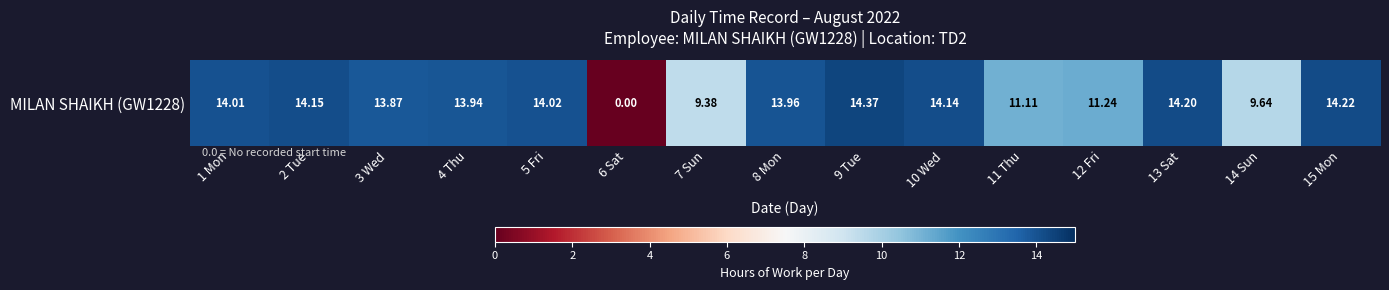

What is the approximate value at 8 Mon?

14.0